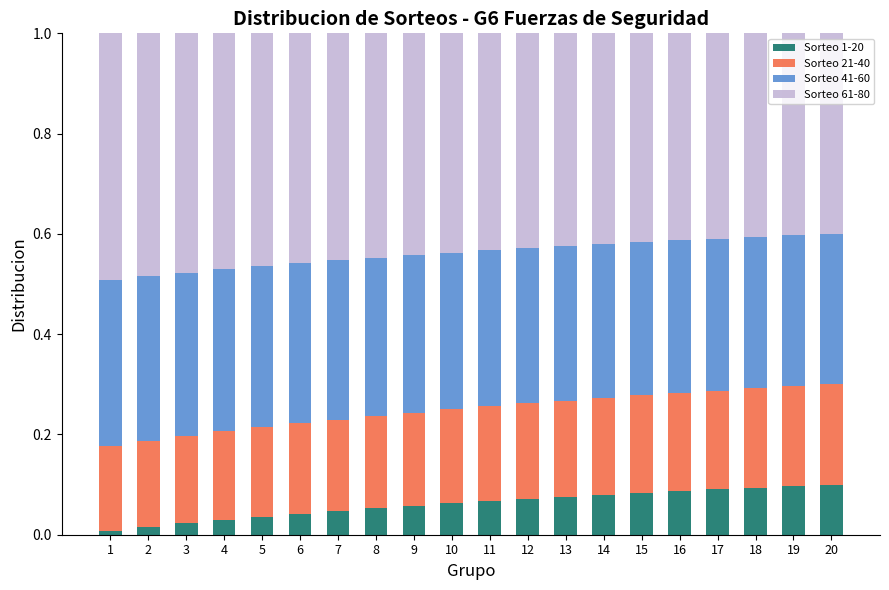

What is the total value across all series at 6?

1.0